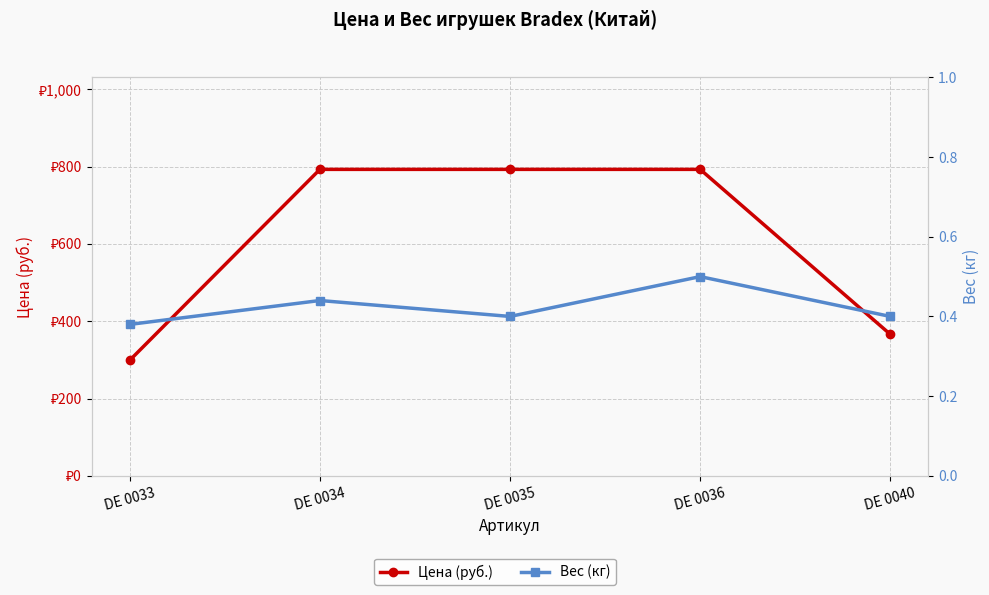

At which category is the sum across all series the highest?

DE 0036